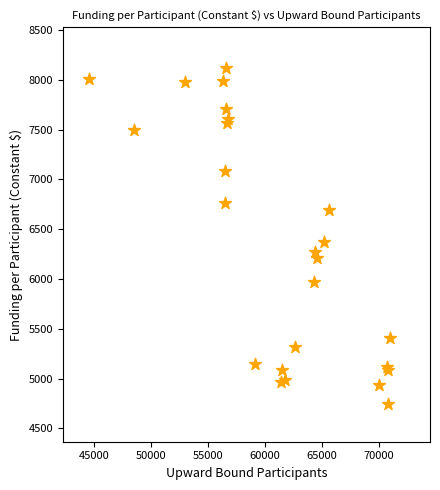

What Y value in the scatter plot is closest to 6434?

6370.2